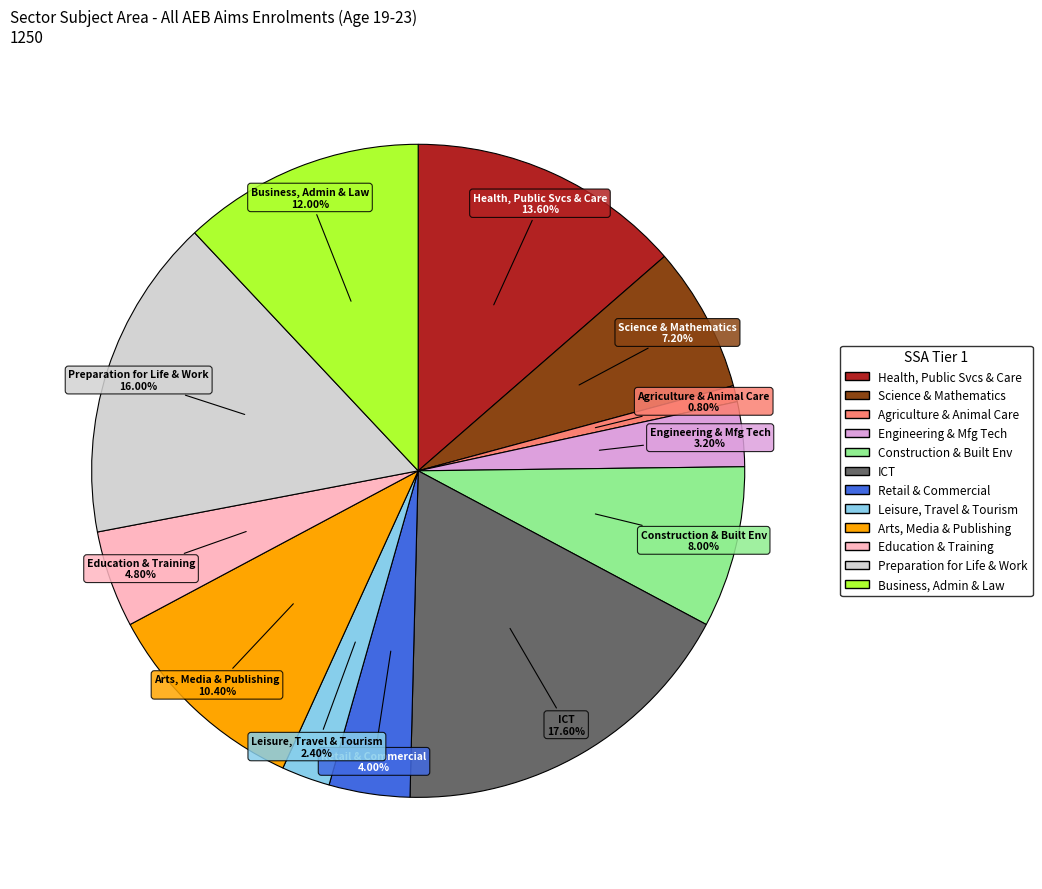

Does any single category account for the majority?

No